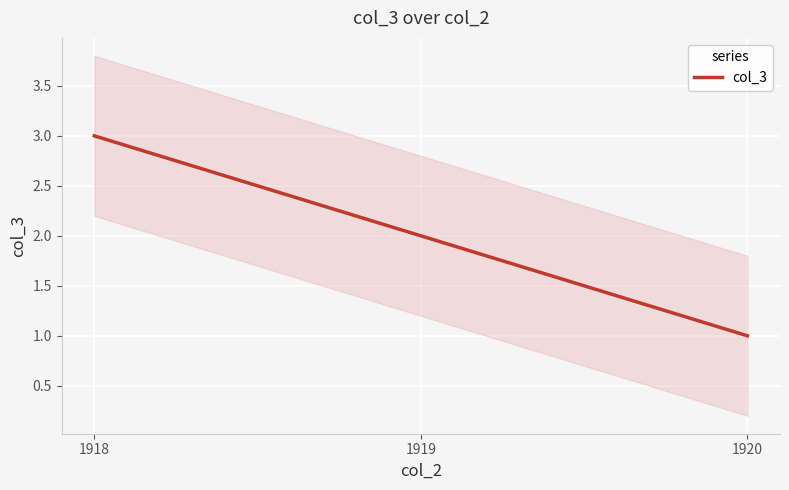

The chart shows a value of 3 at 1918. True or false?

True